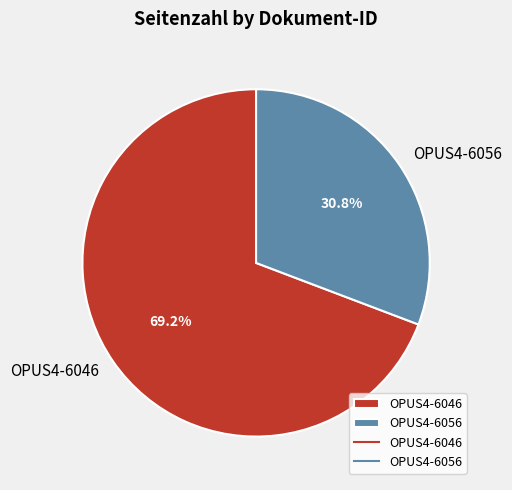

Between OPUS4-6046 and OPUS4-6056, which is larger?

OPUS4-6046